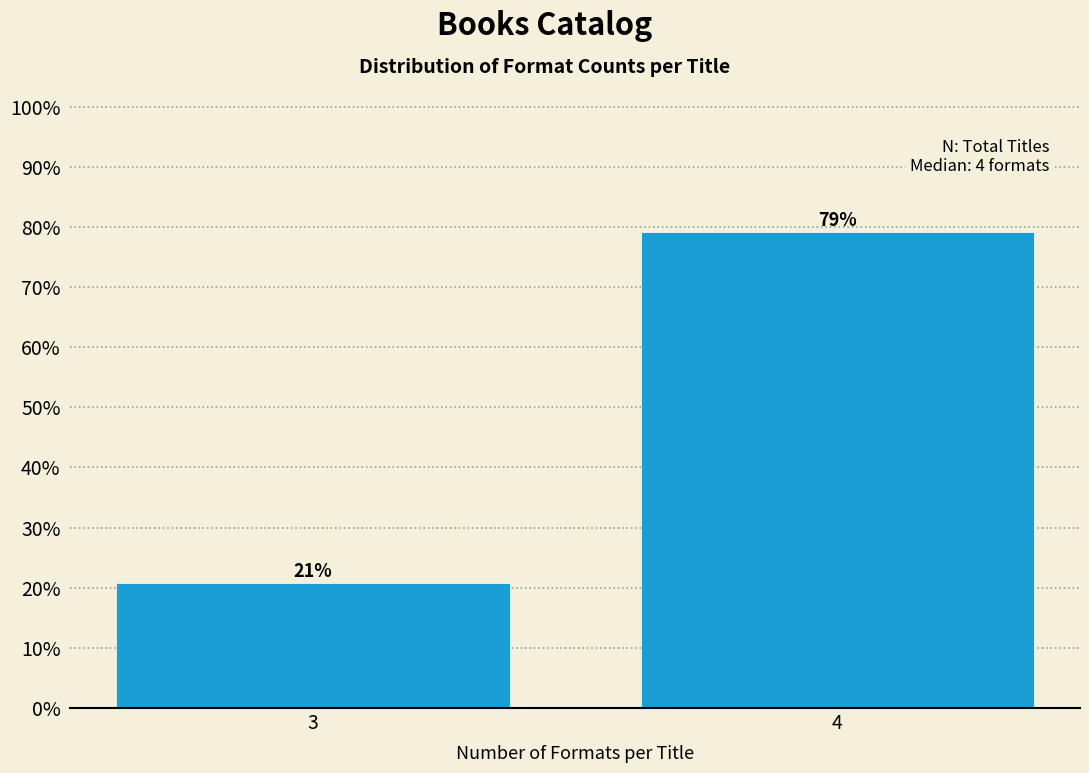

The chart shows a value of 20.8 at 3. True or false?

True